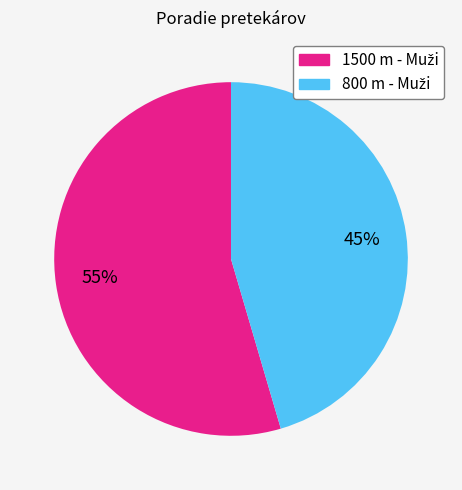

To the nearest percent, what is the average slice percentage?

50%